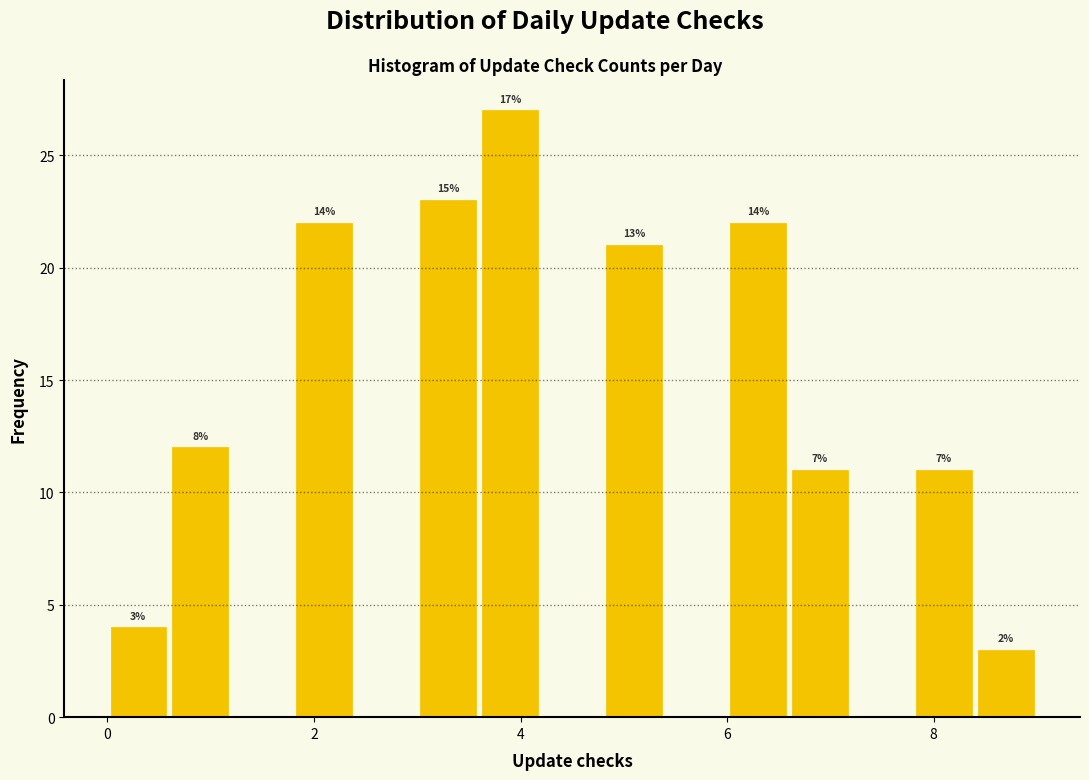

Around what value on the x-axis is the tallest bar? Give the approximate position of its centre, as read against the axis.

4.0